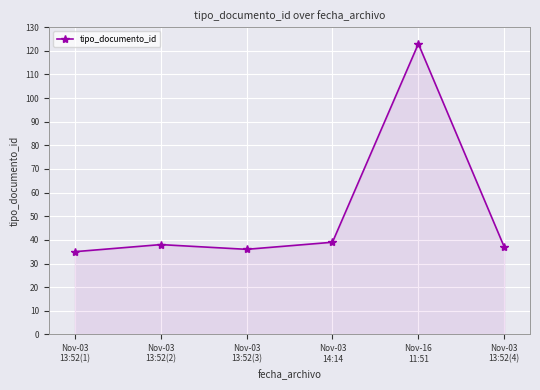

Between Nov-03
14:14 and Nov-03
13:52(1), which is larger?

Nov-03
14:14